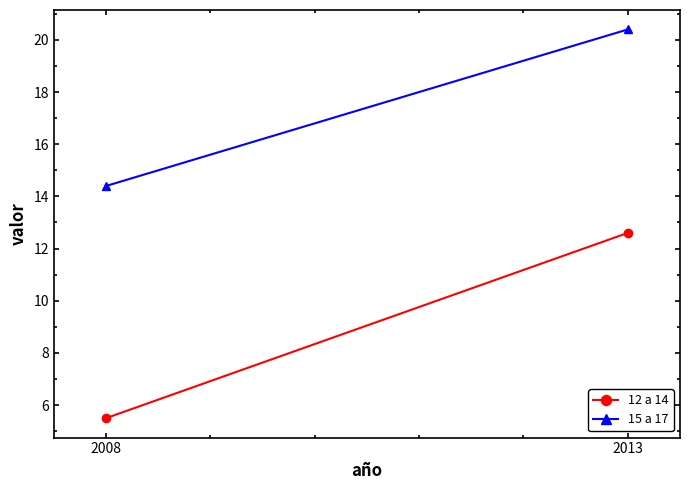

At 2008, list the series in order from smallest to largest.

12 a 14, 15 a 17